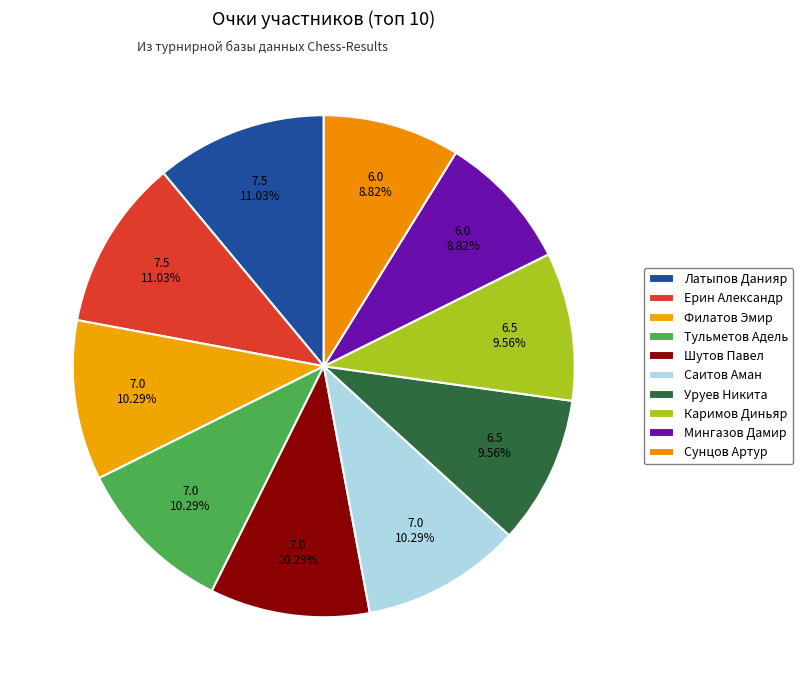

To the nearest percent, what portion does Филатов Эмир represent?

10%